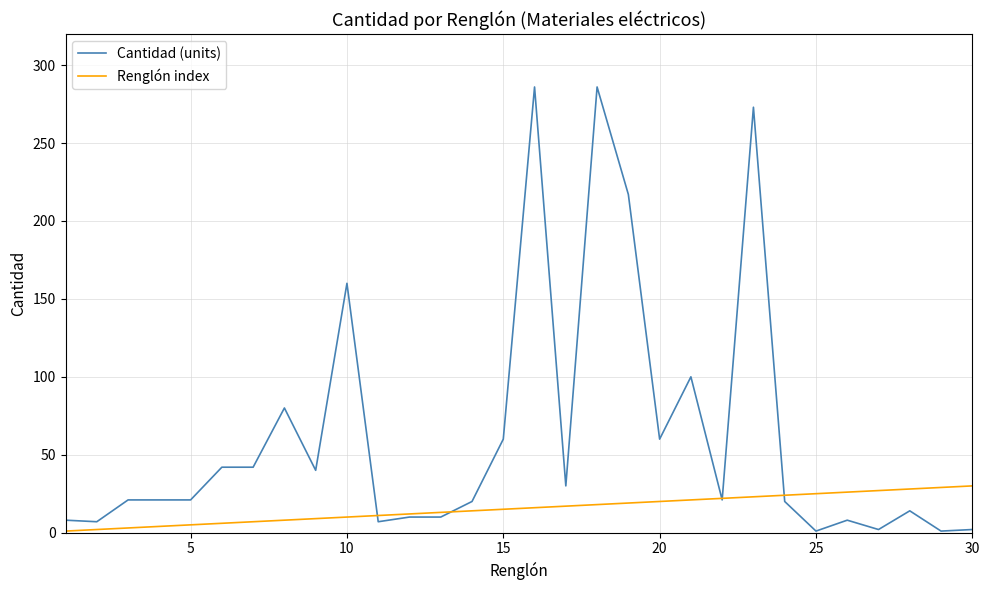

Which series has the widest spread of values?

Cantidad (units)